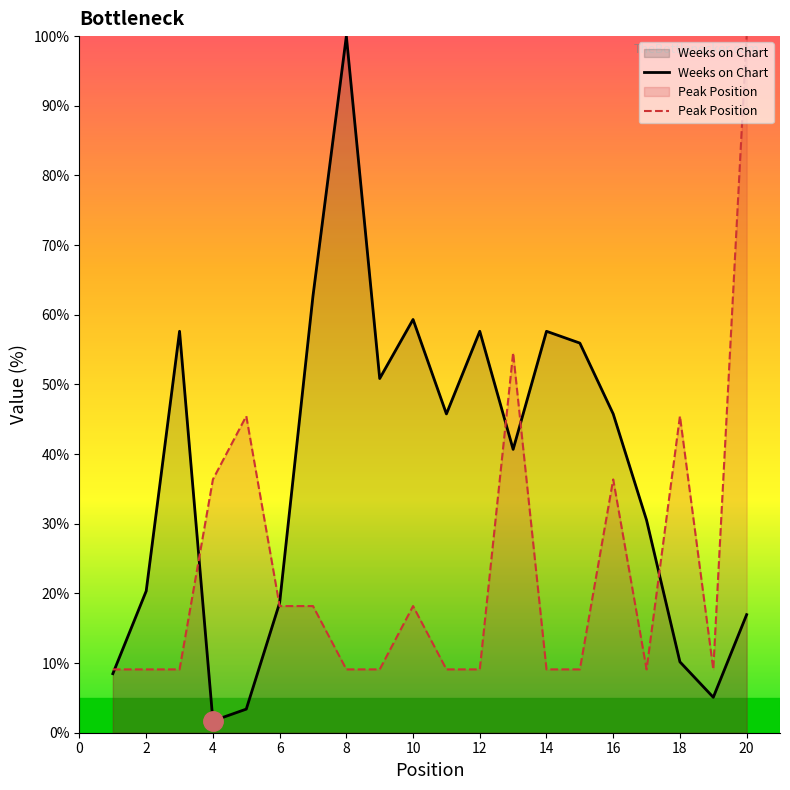

What is the difference between the Weeks on Chart values at 16 and 6?

27.1